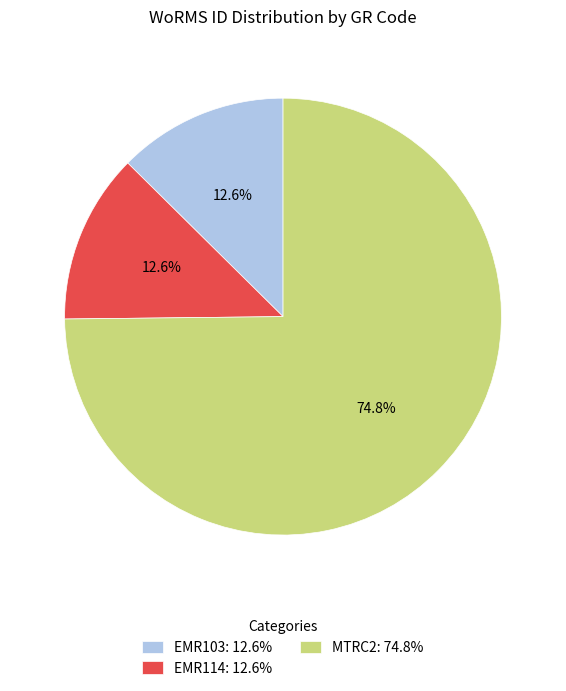

Approximately how many times larger is the value at EMR103 compared to MTRC2?

0.2